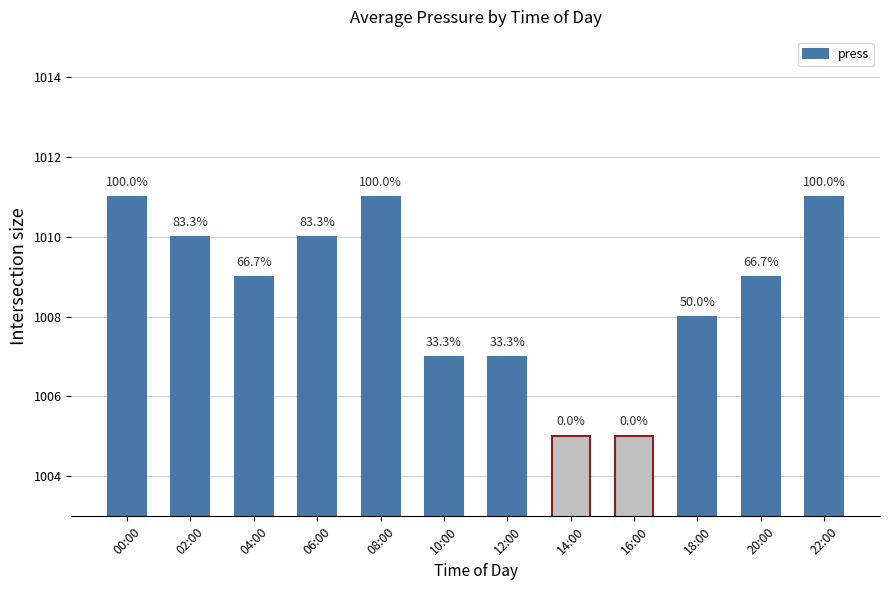

Are the bars horizontal?

No